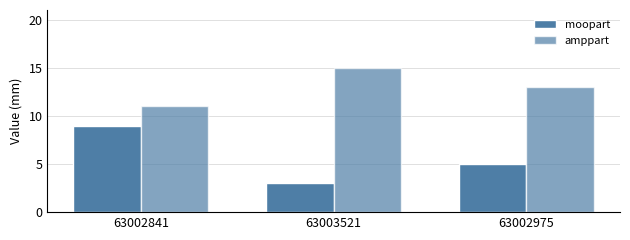

How many values in the amppart series are below 13?

1